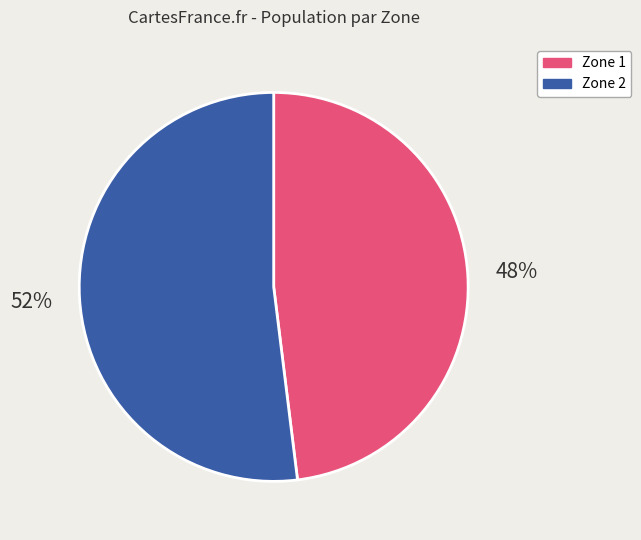

What percentage is the Zone 2 slice, to the nearest percent?

52%